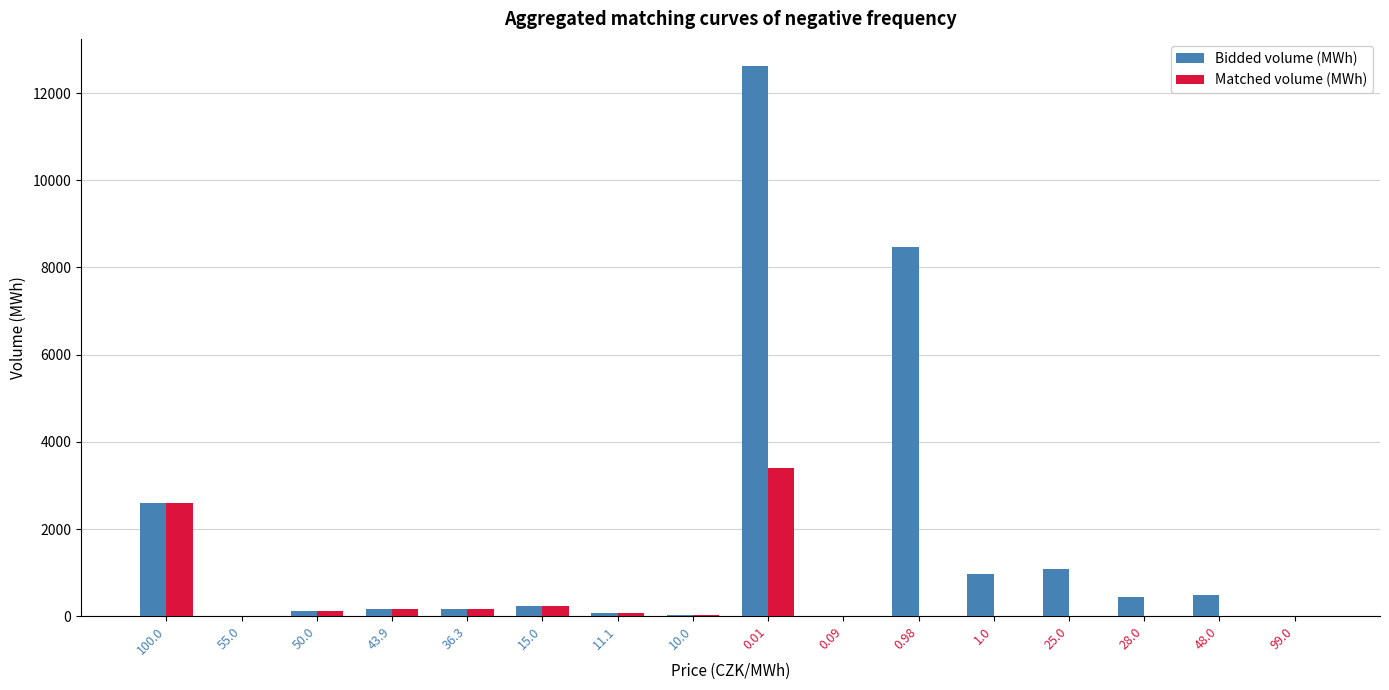

Is it true that Bidded volume (MWh) equals 170.0 at 43.9?

True